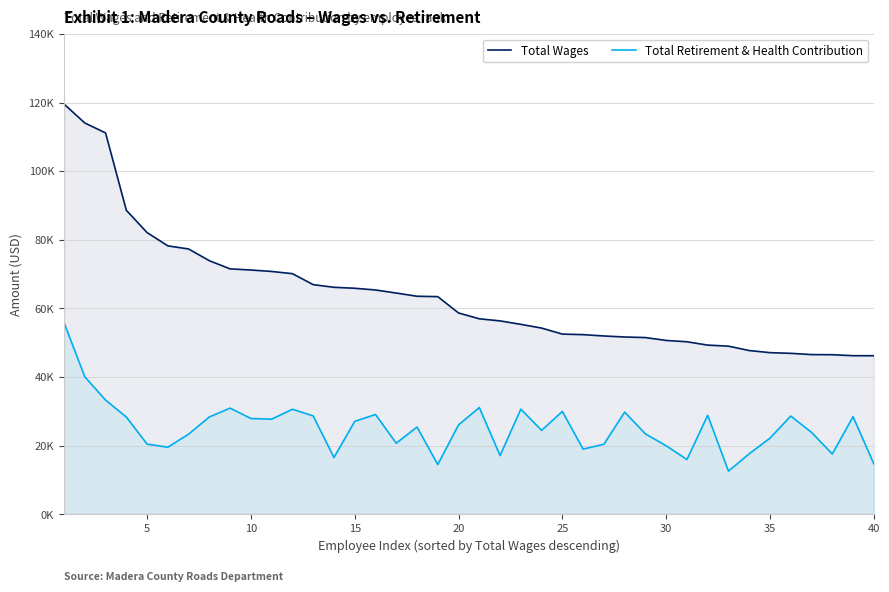

What is the minimum value shown in the chart?

12596